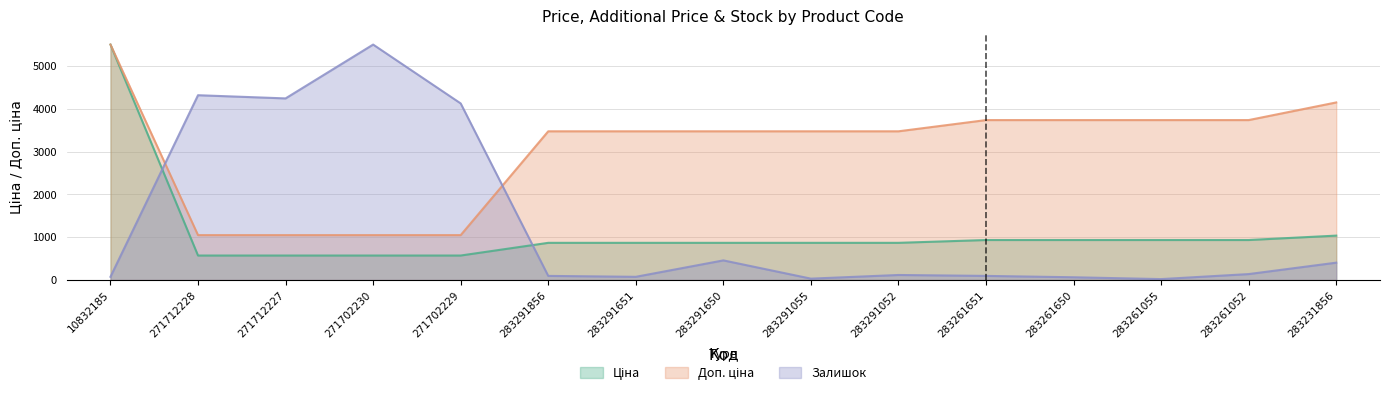

Between 283291052 and 283261055, which is larger?

283261055